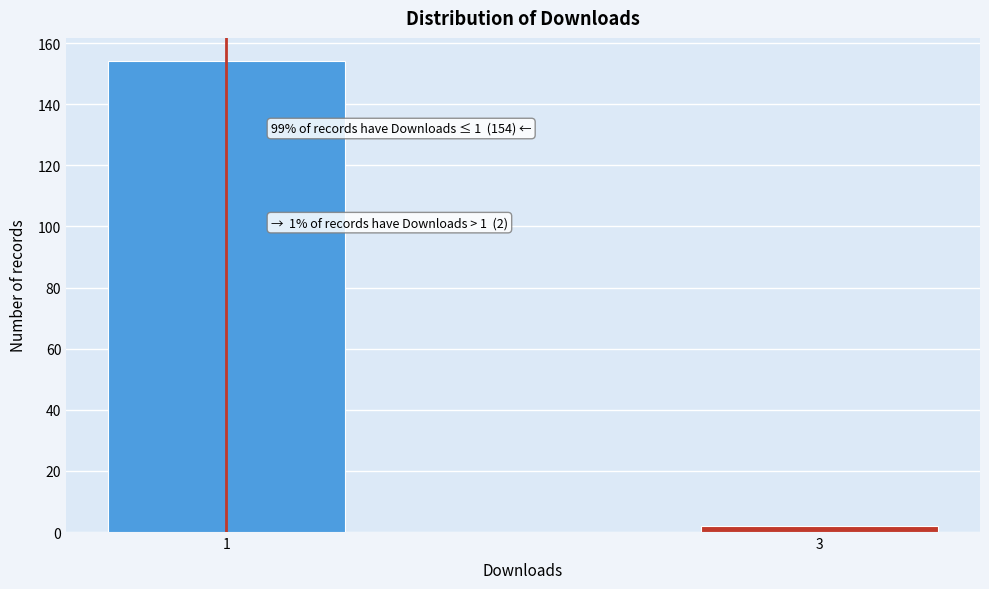

Reading right to left, extract all data points from this chart.

2	154